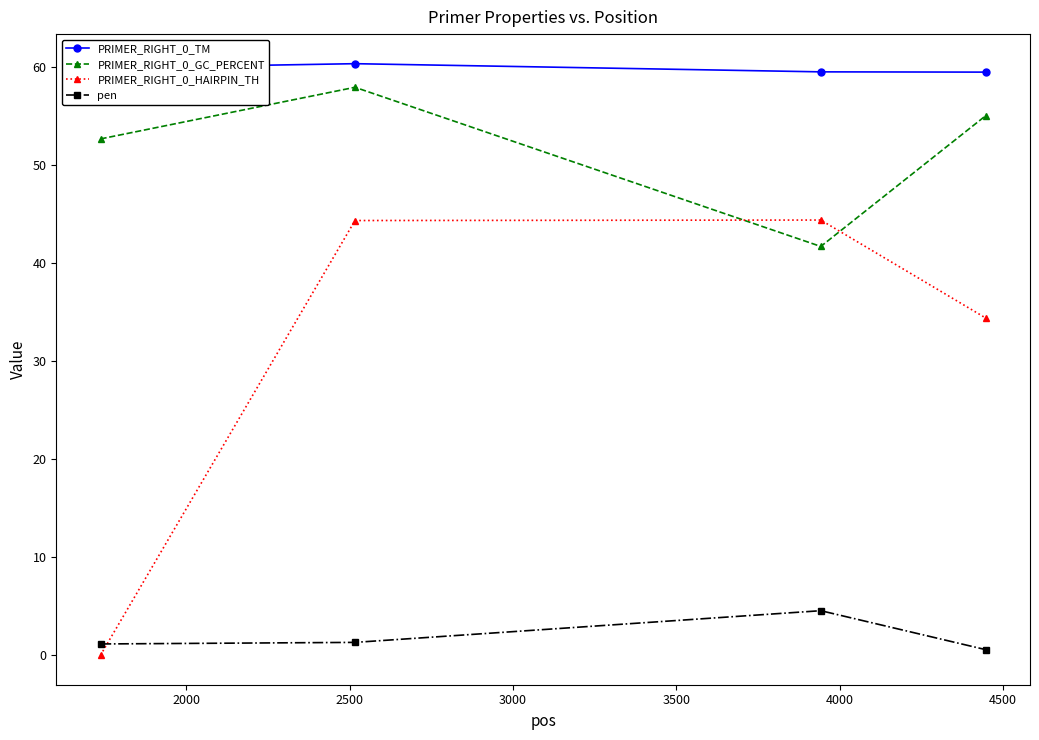

True or false: PRIMER_RIGHT_0_TM and PRIMER_RIGHT_0_GC_PERCENT cross at least once.

False